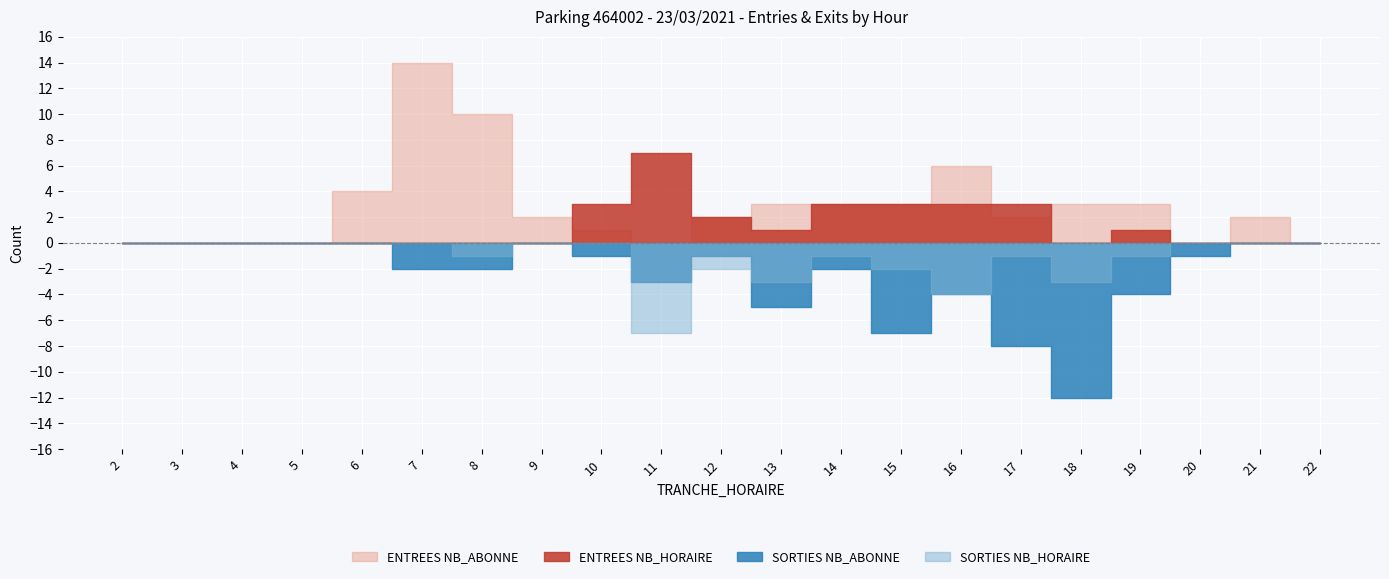

True or false: ENTREES NB_ABONNE has more than 2 points higher than both neighbors.

True